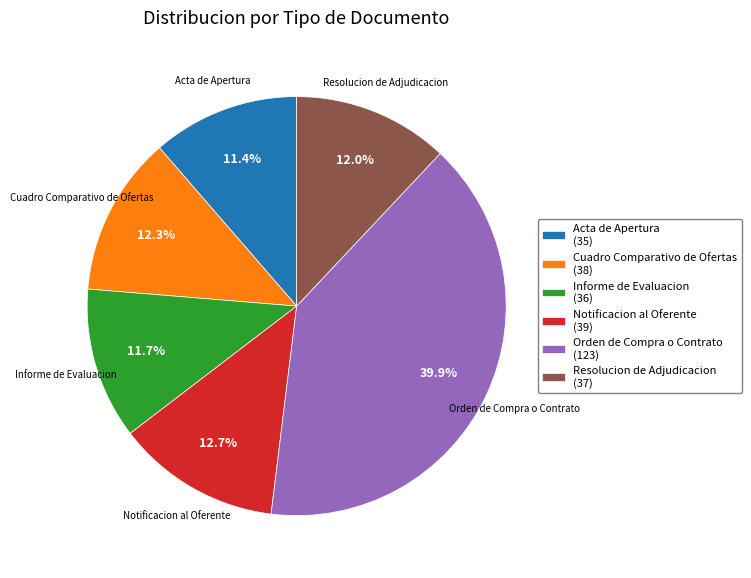

Combined, what portion of the pie is Orden de Compra o Contrato and Acta de Apertura?

51.3%